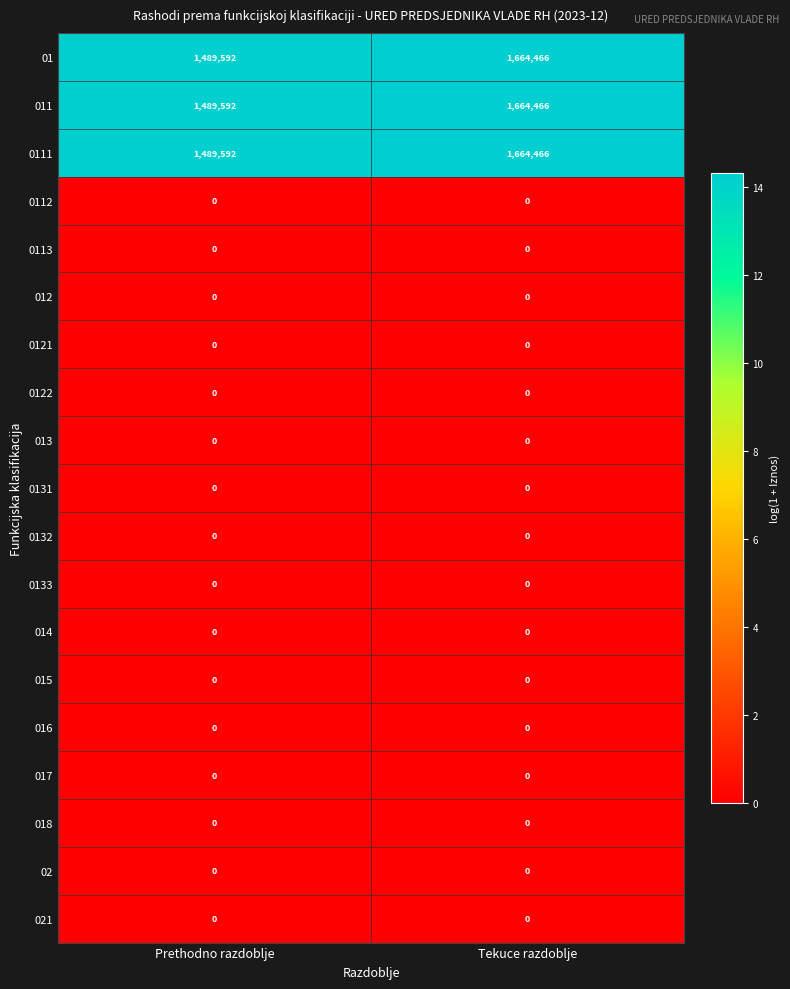

What is the spread (max minus min) of values at Tekuce razdoblje?

1664466